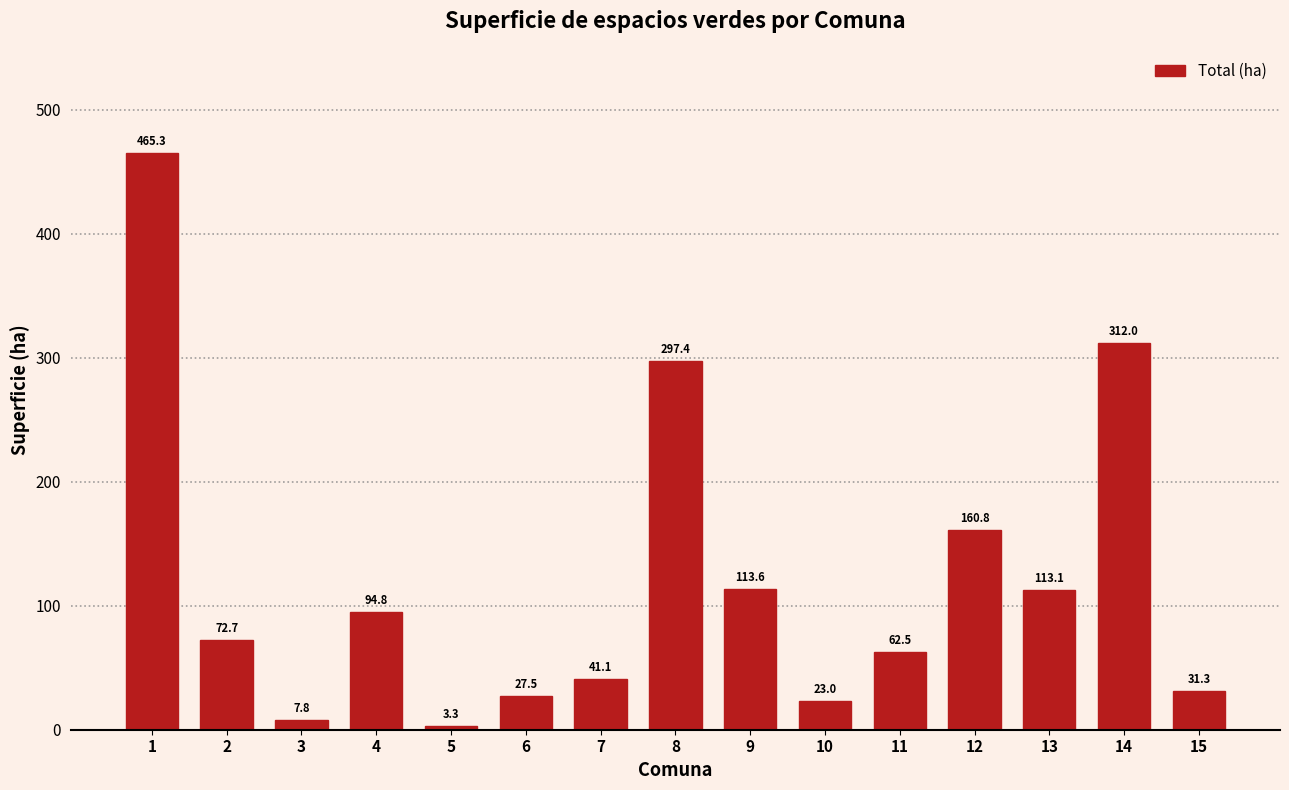

Reading right to left, transcribe all the data shown in this chart.

15=31.3	14=312.0	13=113.1	12=160.8	11=62.5	10=23.0	9=113.6	8=297.4	7=41.1	6=27.5	5=3.3	4=94.8	3=7.8	2=72.7	1=465.3